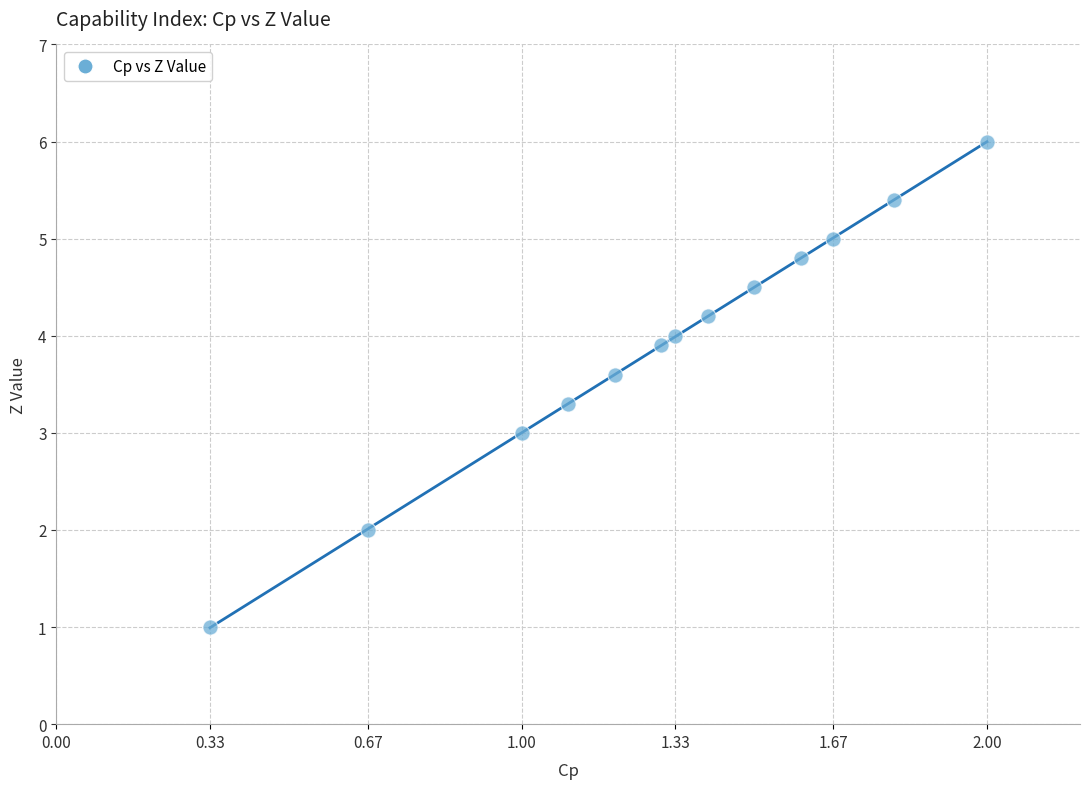

What is the range of Y values (max minus min)?

5.0